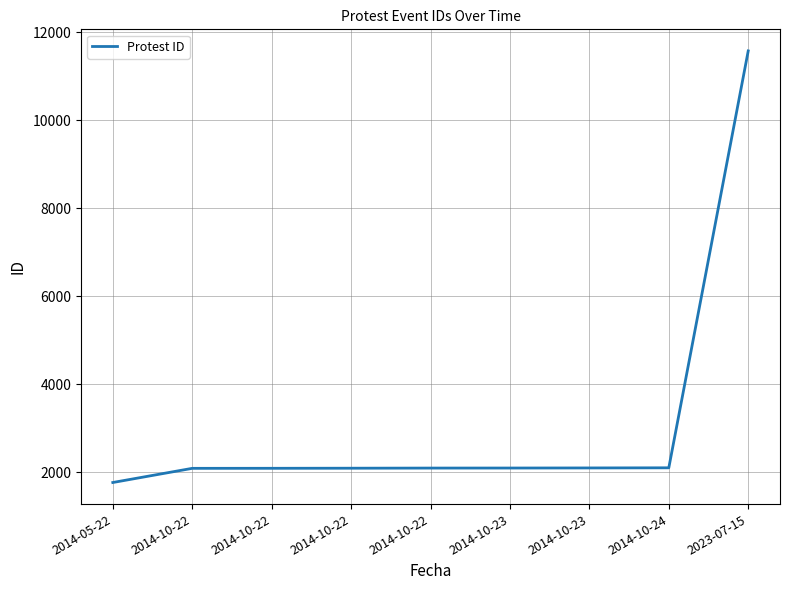

How many lines are shown in the chart?

1